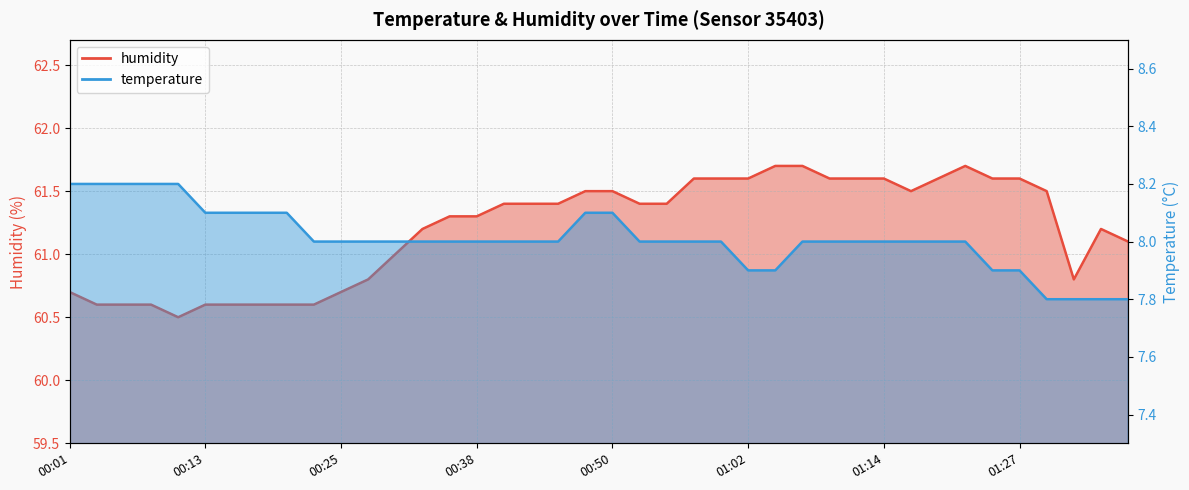

What is the total value across all series at 01:17?

69.5